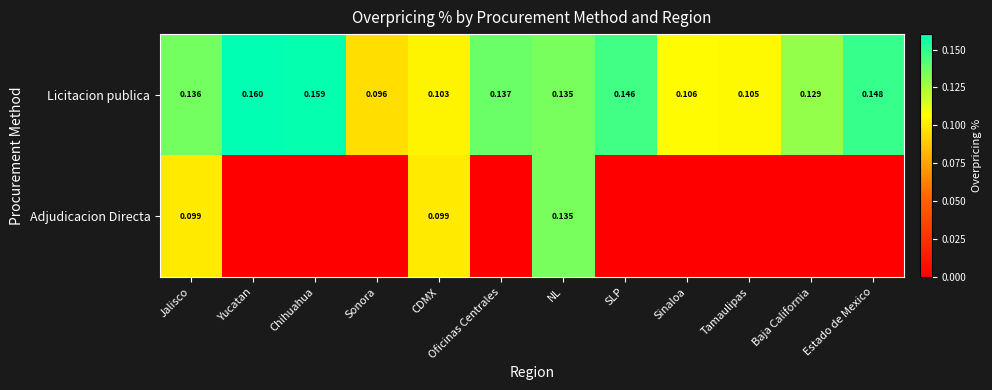

Where is Licitacion publica nearest to the value 0?

Sonora